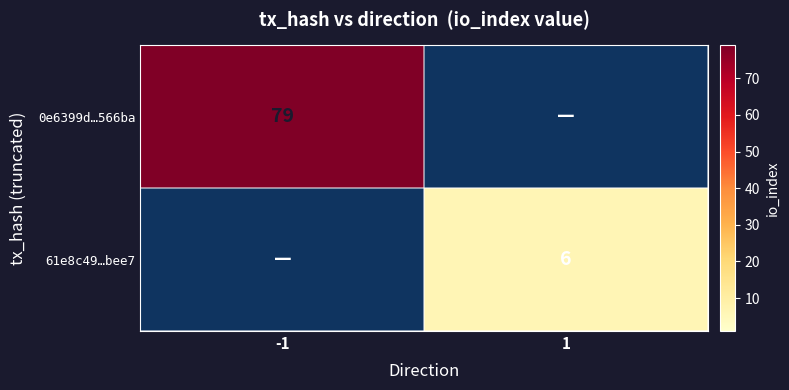

The 0e6399d…566ba series shows 55 at -1. True or false?

False